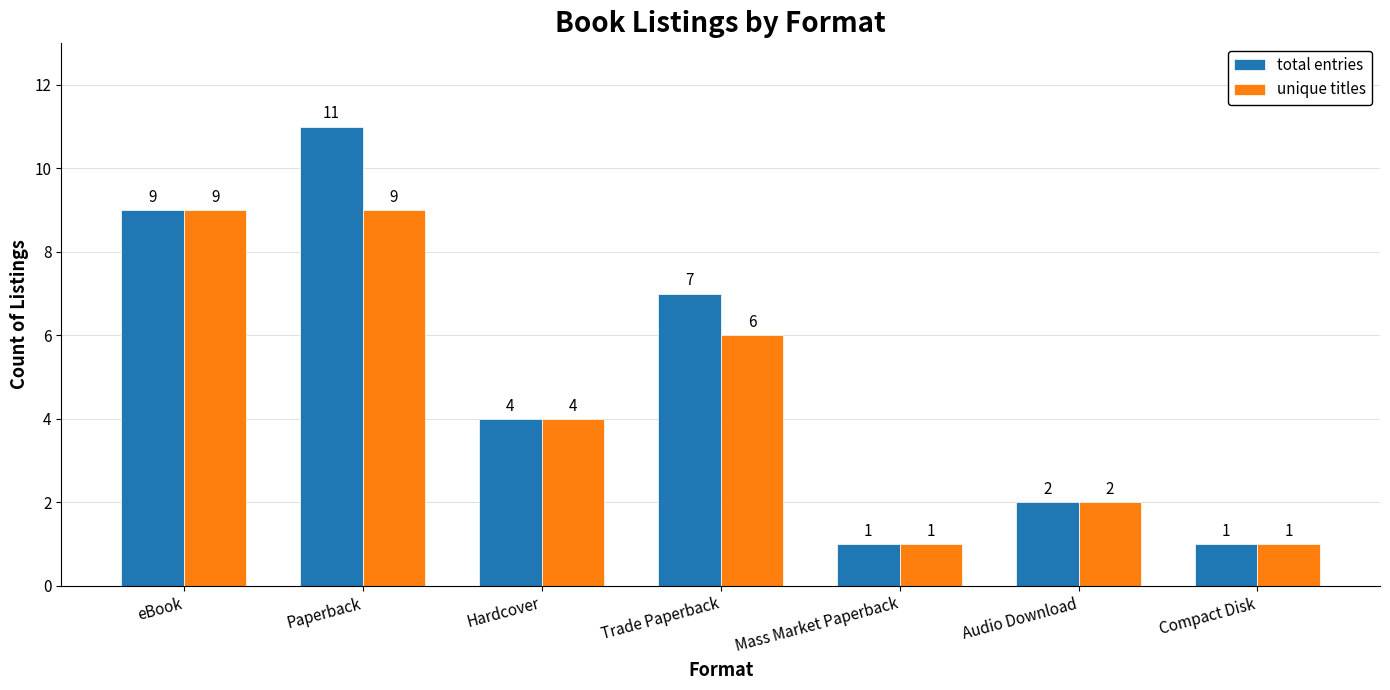

How many data points in unique titles are less than 4?

3